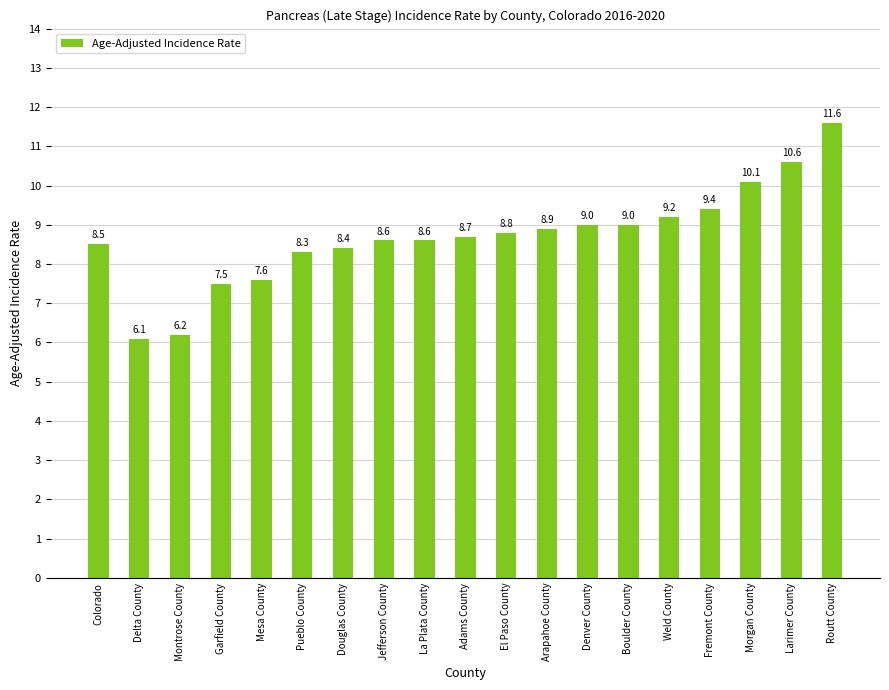

What is the maximum value shown in the chart?

11.6